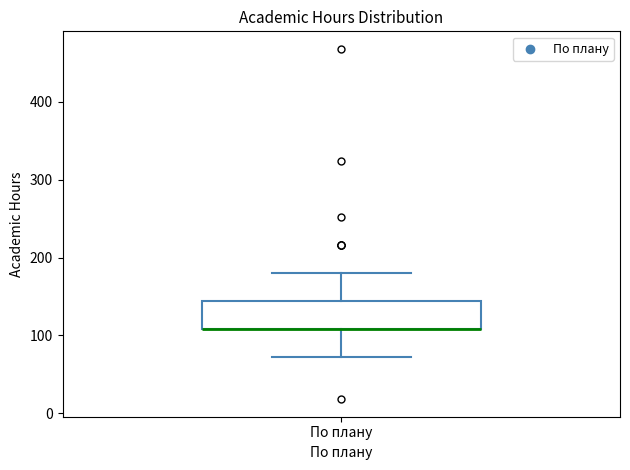

Transcribe this box plot: give where the median line is, the range the box spans, and where the two whiskers end, as read against the y-axis. The values are not printed on the chart, so give them approximately, as read against the axis.

median 110 (drawn on the box's lower edge), box 110 to 140, whiskers 70 to 180